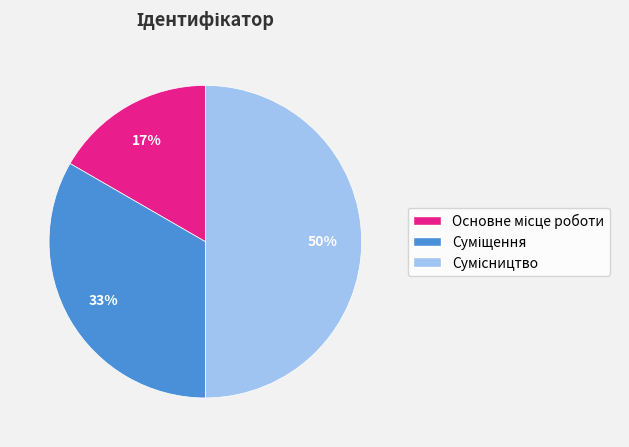

To the nearest percent, what is the difference between the largest and smallest slice percentages?

33%